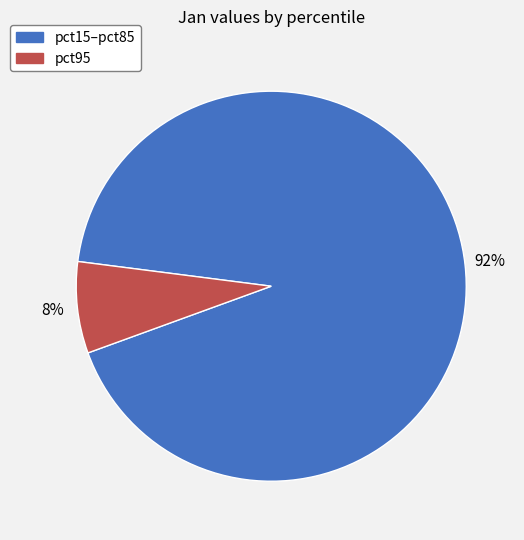

Count the number of slices in the pie.

2